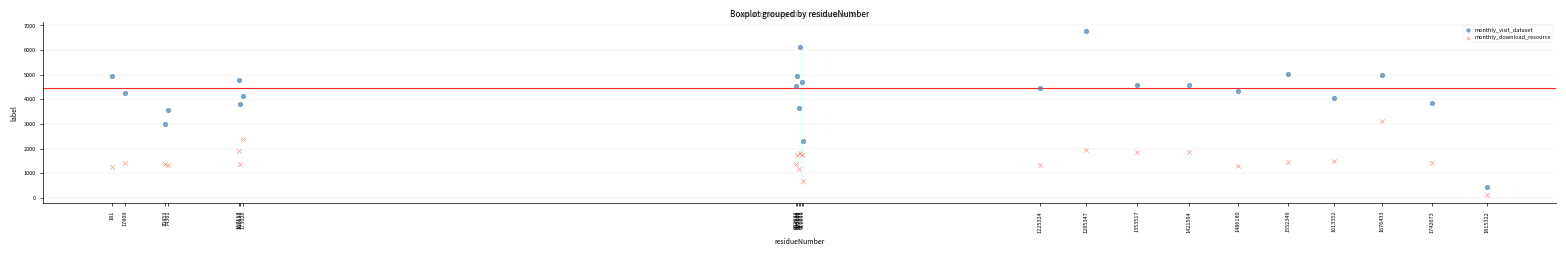

Across all series, what Y value is closest to 3452?

3555